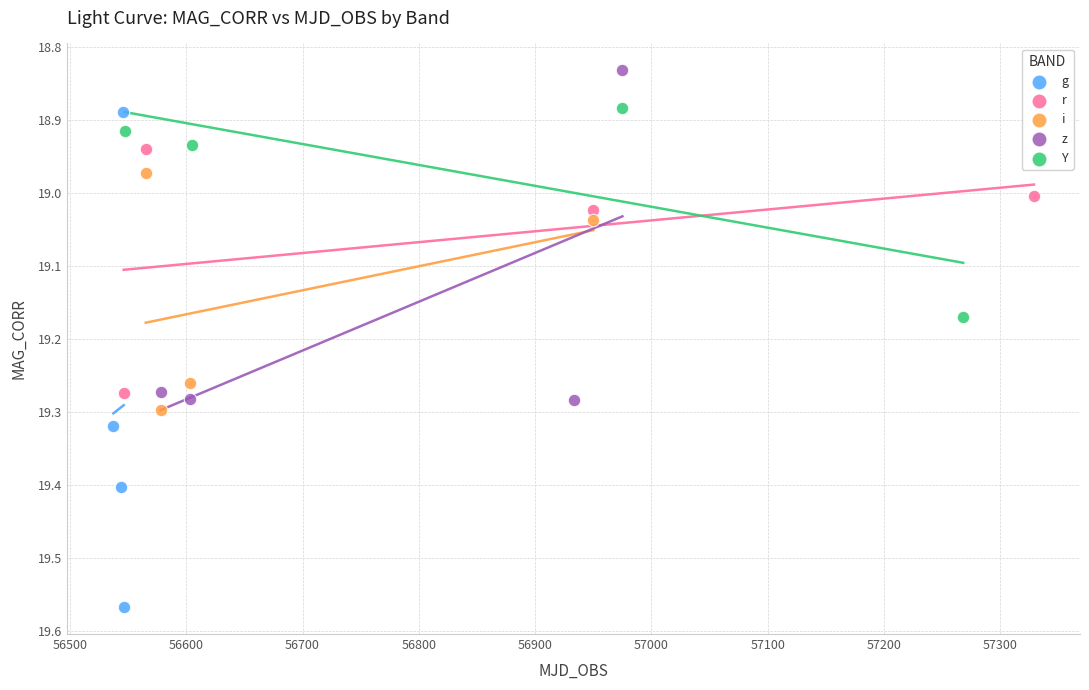

Which series reaches the minimum Y coordinate?

z